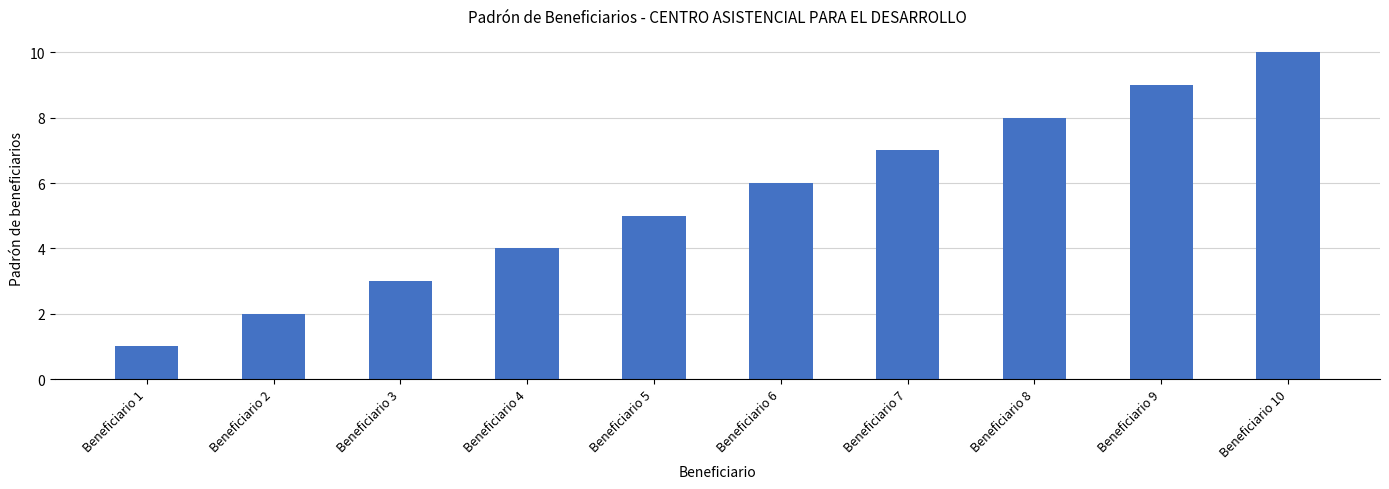

Between Beneficiario 10 and Beneficiario 7, which is larger?

Beneficiario 10